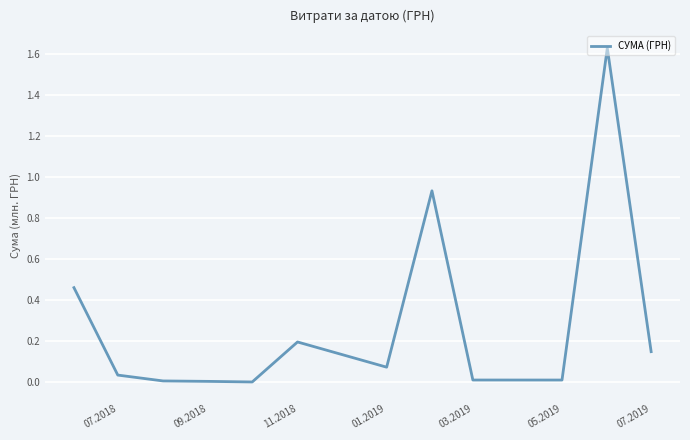

What is the difference between the maximum and minimum values?

1.6